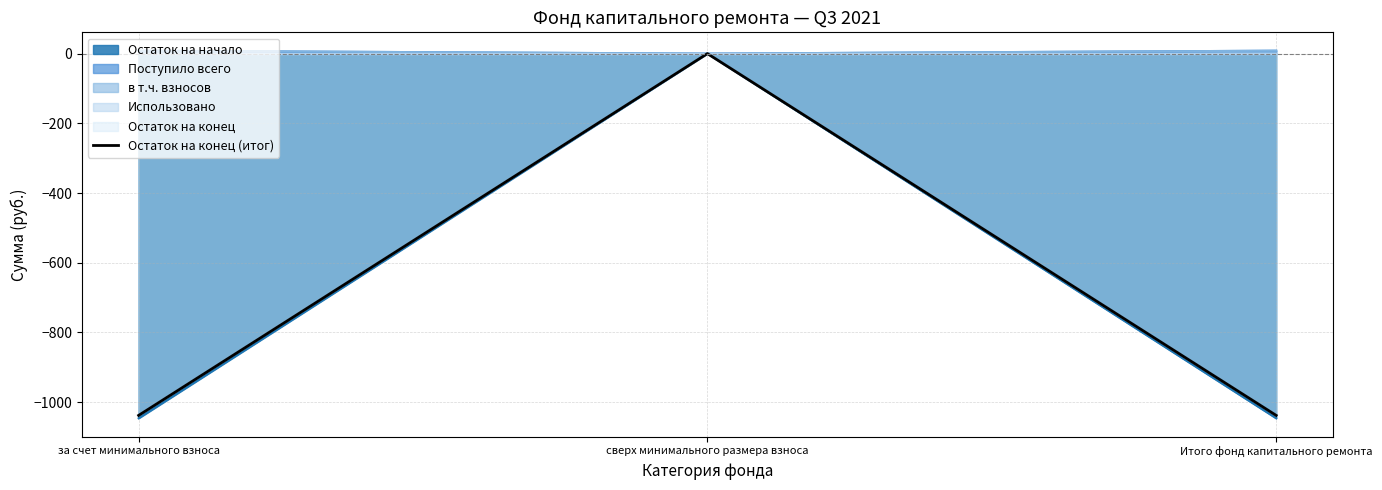

Which has a higher value, Итого фонд капитального ремонта or сверх минимального размера взноса?

сверх минимального размера взноса